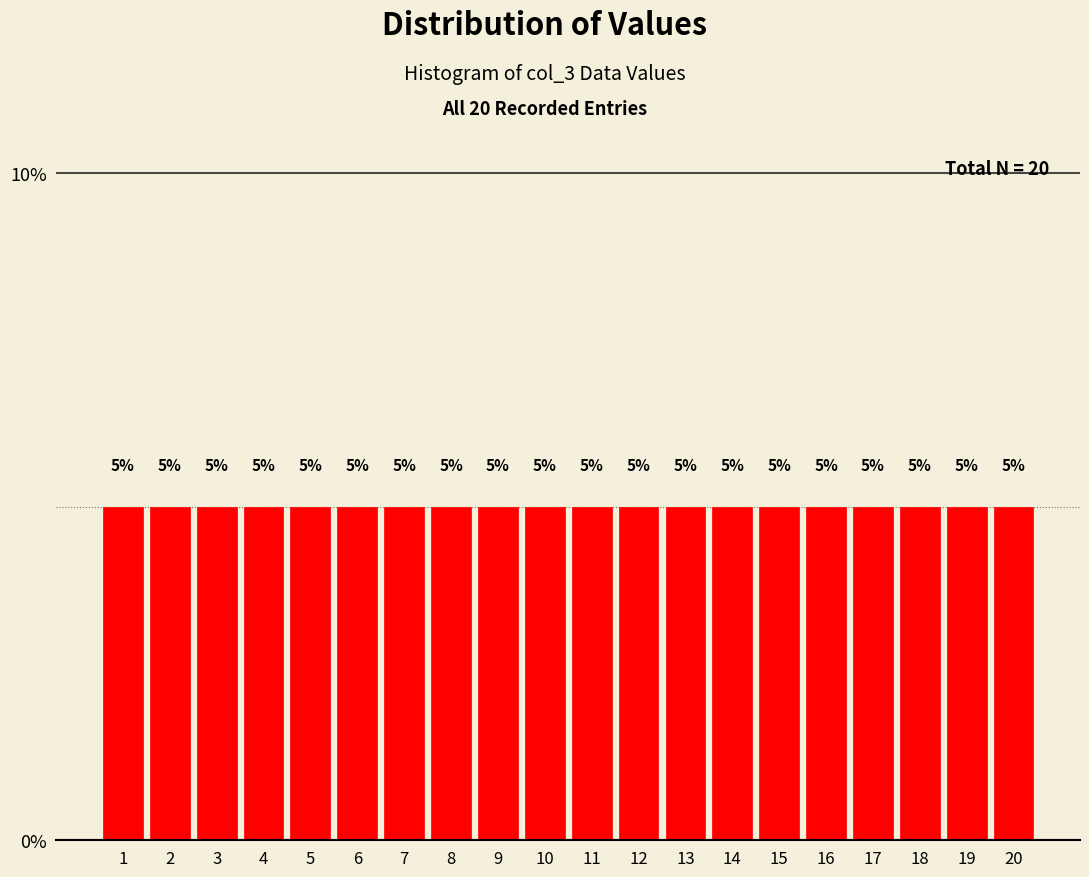

How tall is the bar that spans 7.5 to 8.5 on the x-axis?

5